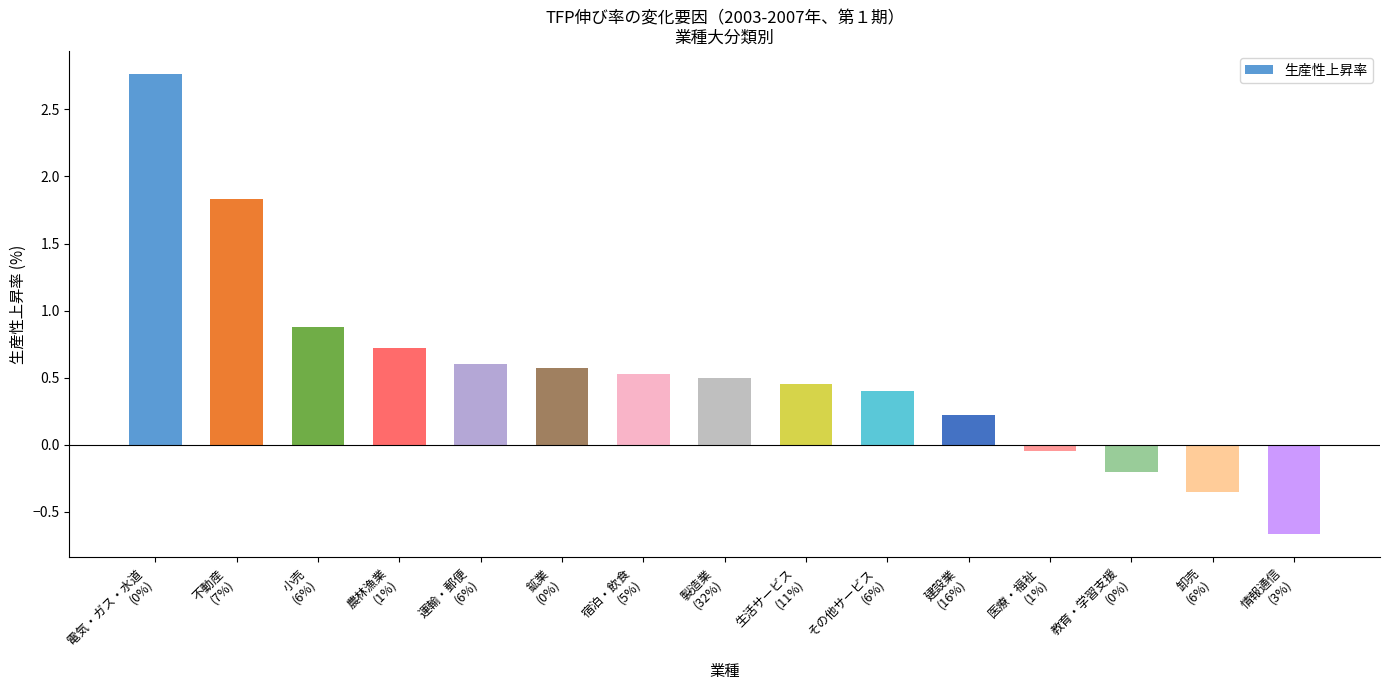

What is the sum of all values?

8.2